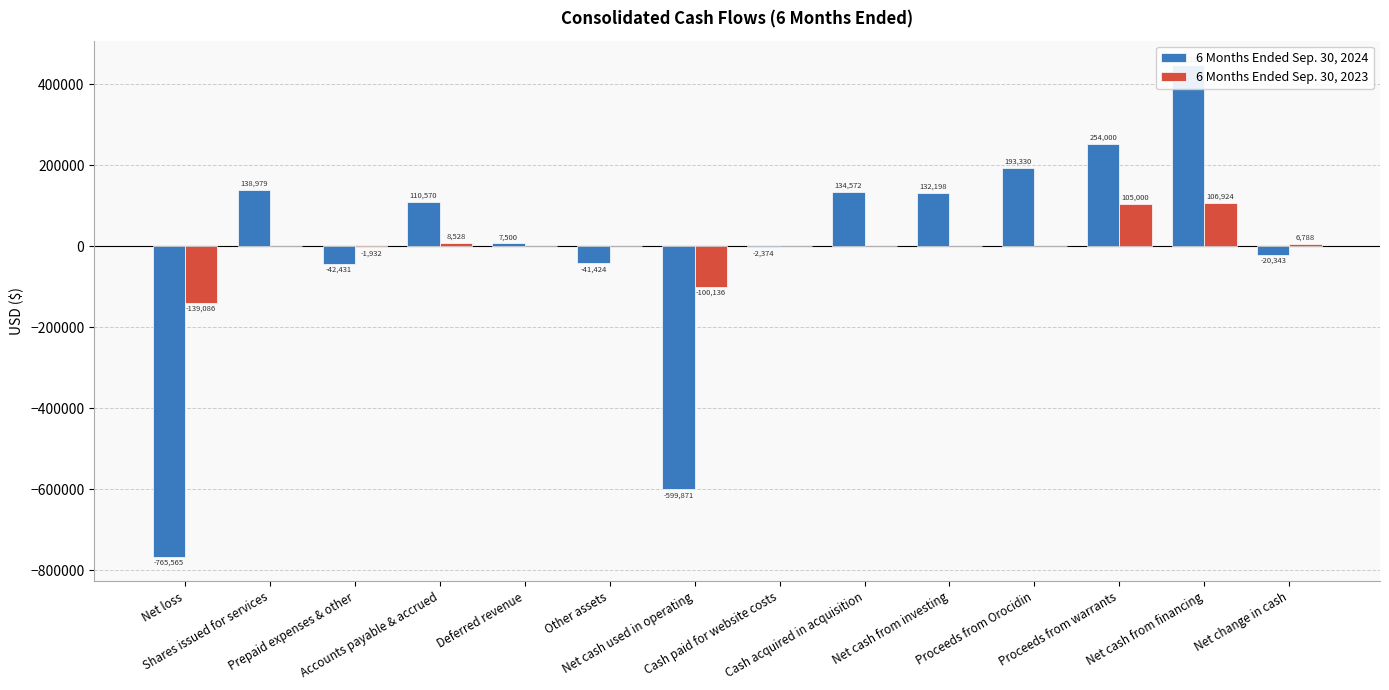

Which series has the largest range (max minus min)?

6 Months Ended Sep. 30, 2024